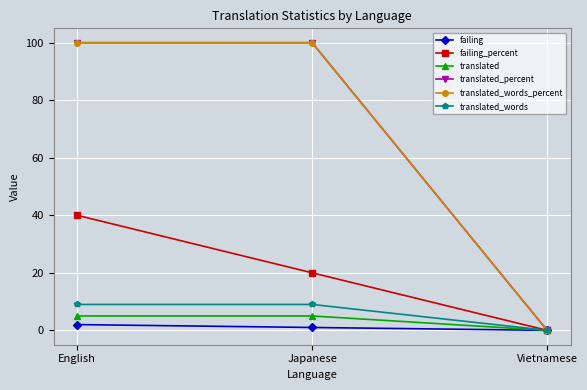

How many values in translated_words are above zero?

2